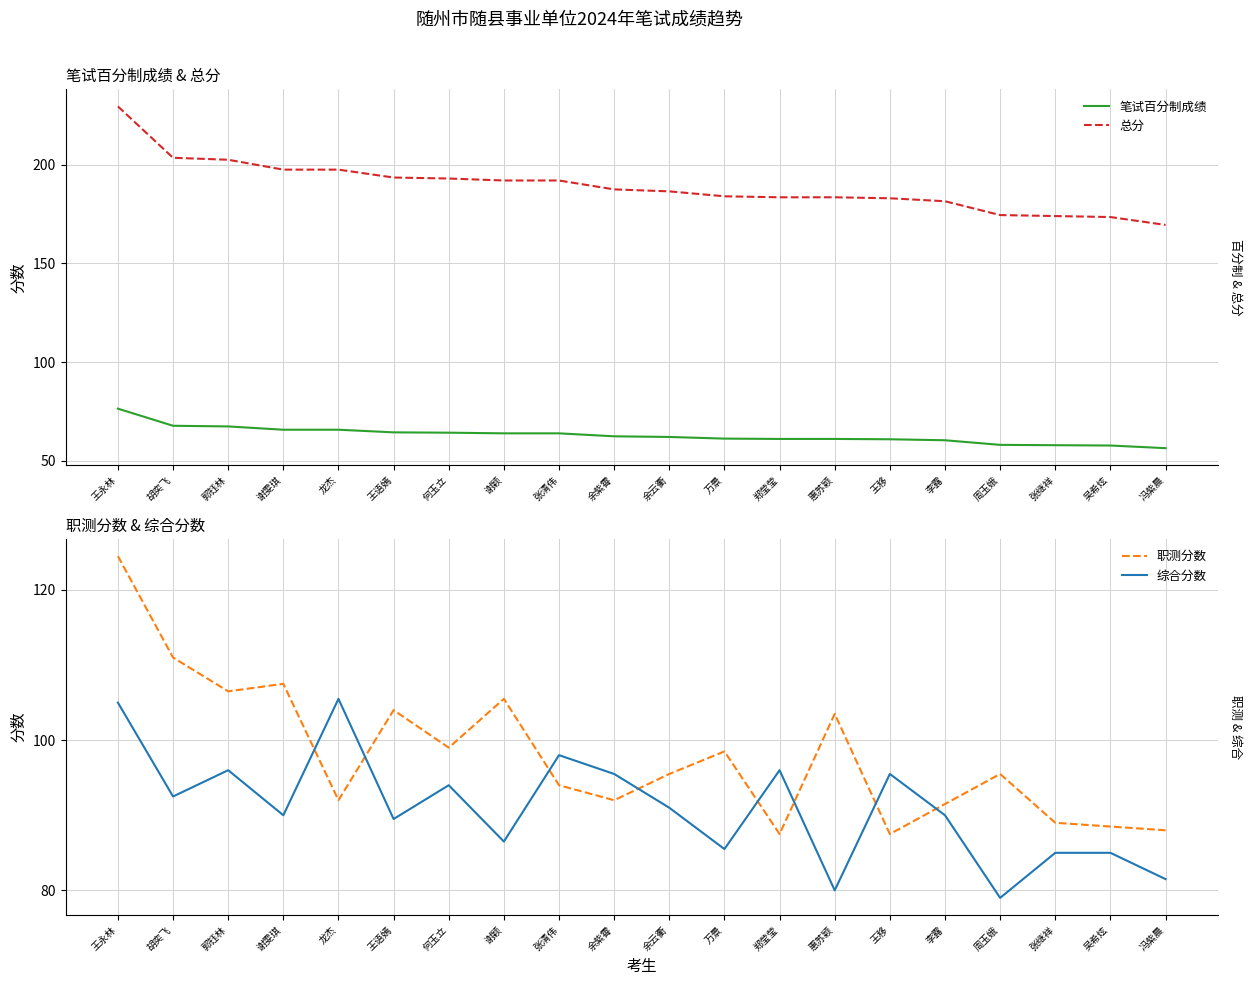

At how many categories does at least one series exceed 62?

20